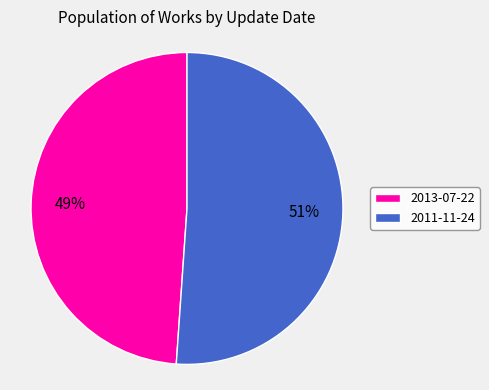

What is the ratio of the value at 2011-11-24 to the value at 2013-07-22?

1.0